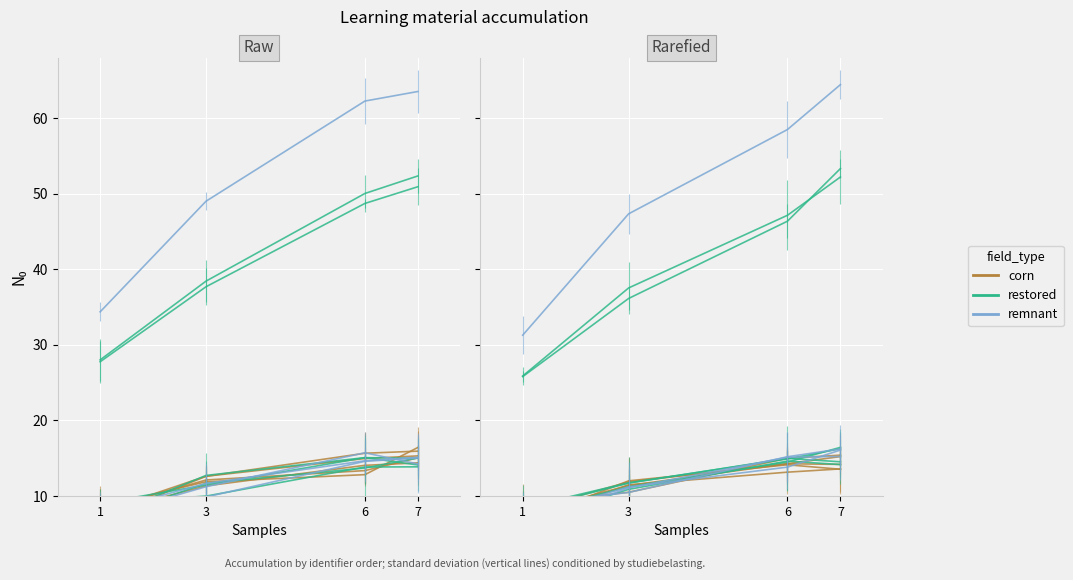

Which series has the largest total across all categories?

restored